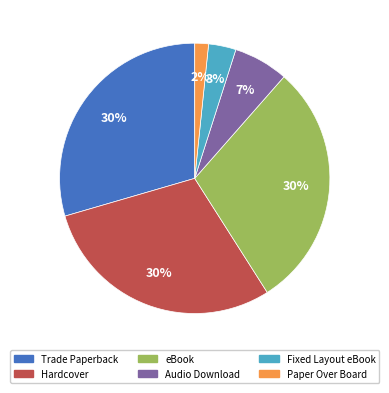

What percentage is the Audio Download slice, to the nearest percent?

7%